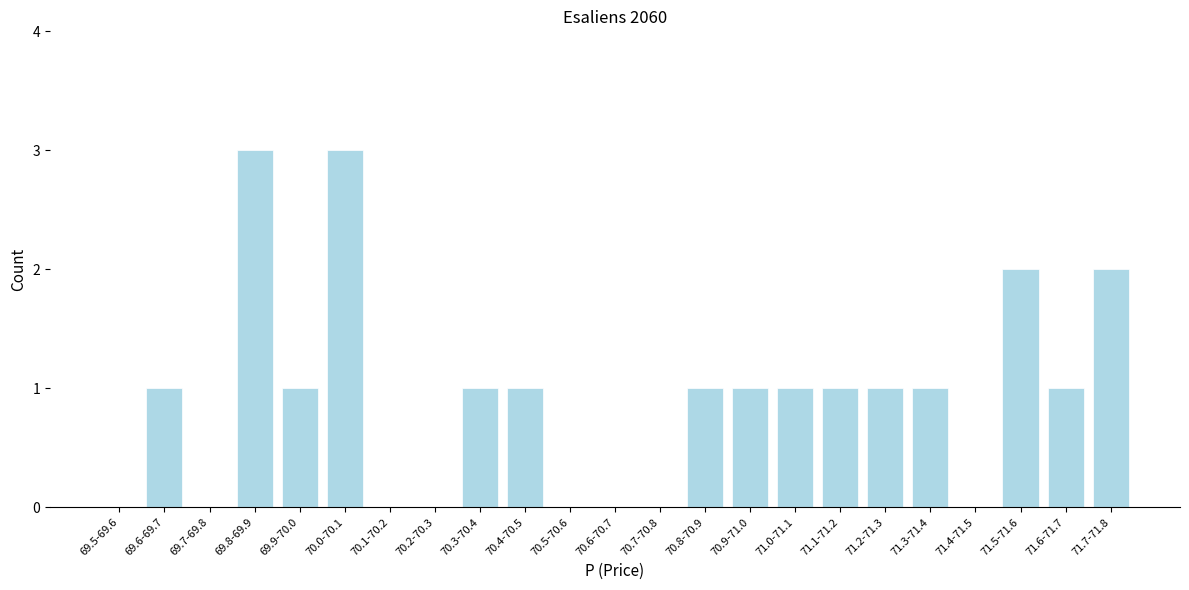

Reading left to right, extract all data points from this chart.

69.5-69.6=0	69.6-69.7=1	69.7-69.8=0	69.8-69.9=3	69.9-70.0=1	70.0-70.1=3	70.1-70.2=0	70.2-70.3=0	70.3-70.4=1	70.4-70.5=1	70.5-70.6=0	70.6-70.7=0	70.7-70.8=0	70.8-70.9=1	70.9-71.0=1	71.0-71.1=1	71.1-71.2=1	71.2-71.3=1	71.3-71.4=1	71.4-71.5=0	71.5-71.6=2	71.6-71.7=1	71.7-71.8=2